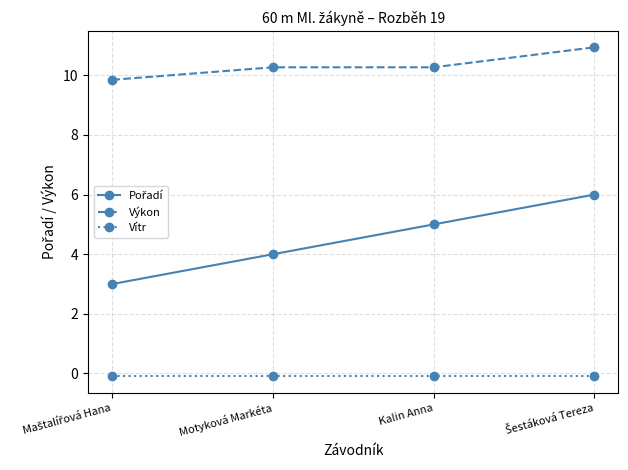

Is it true that Výkon equals 4.8 at Kalin Anna?

False